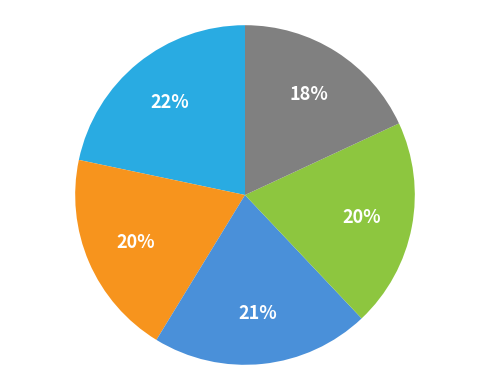

Does any single category account for the majority?

No